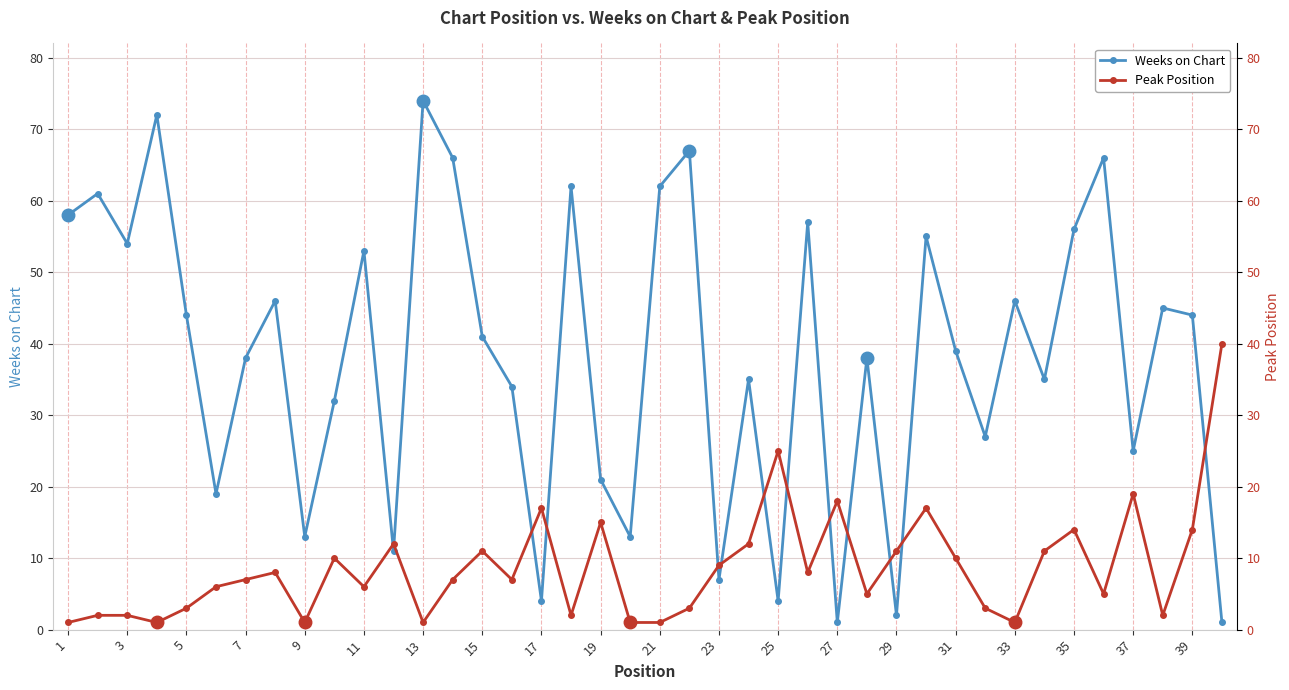

What is the highest value of the Peak Position series?

40